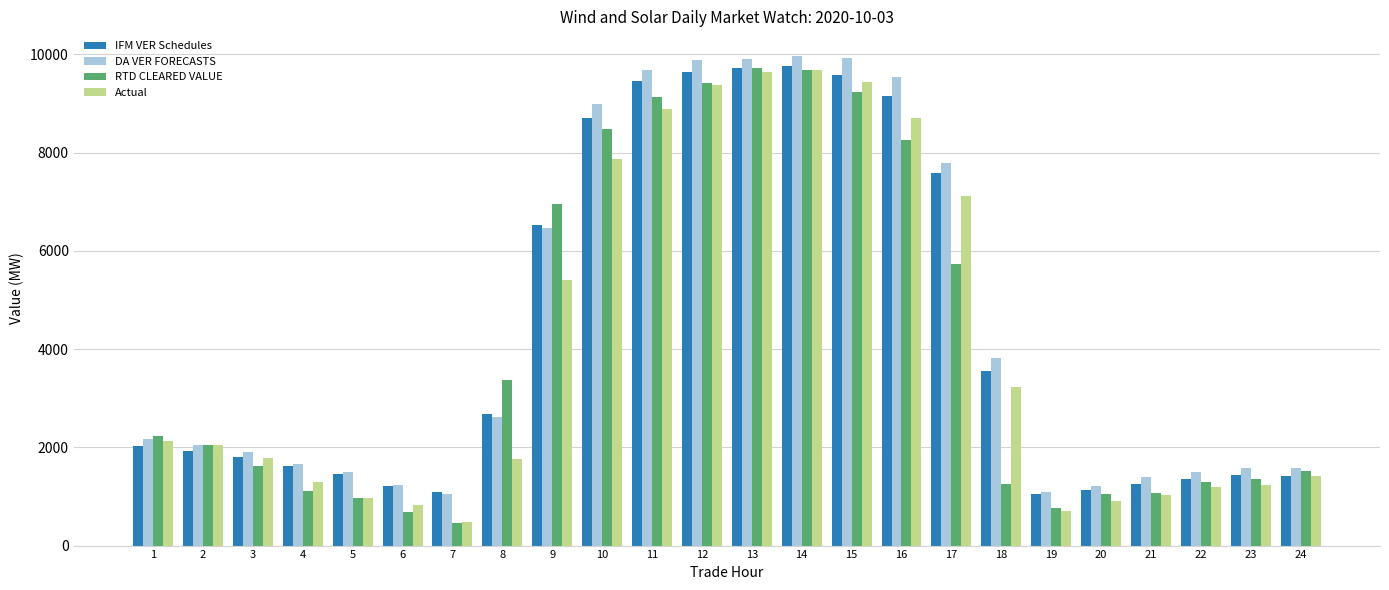

Is the value of DA VER FORECASTS at 14 greater than the value of IFM VER Schedules at 7?

Yes